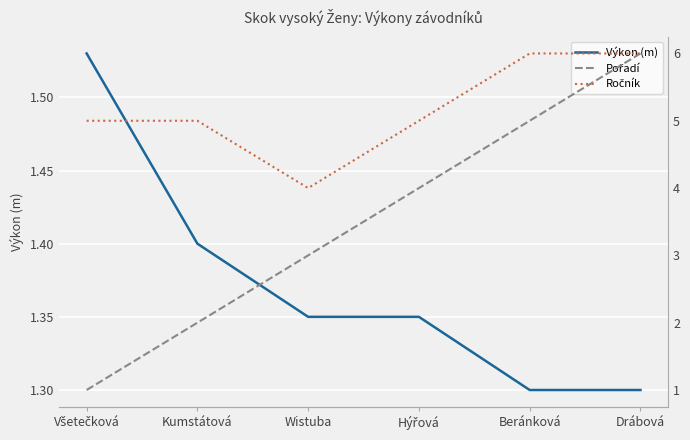

List the labels in order of Pořadí value, largest first.

Drábová, Beránková, Hýřová, Wistuba, Kumstátová, Všetečková